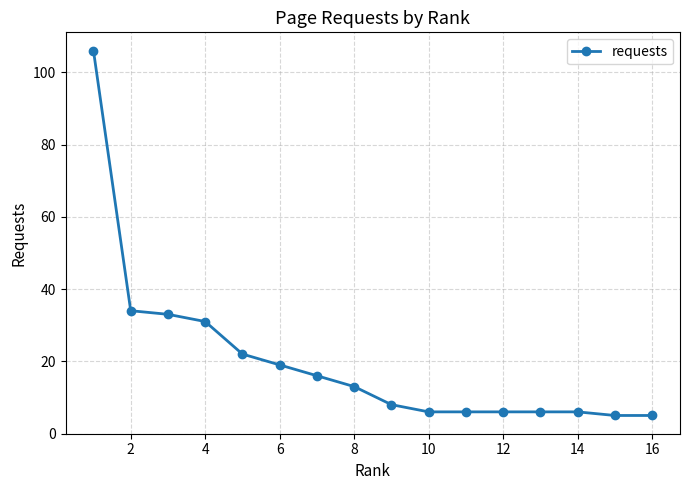

What is the minimum value shown in the chart?

5